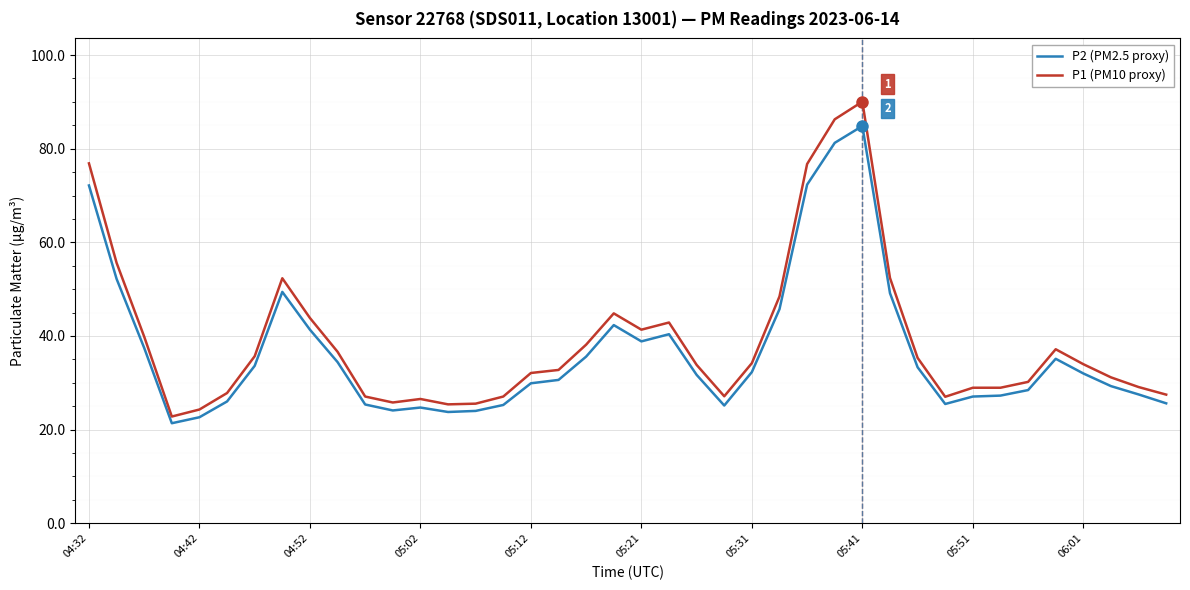

Which series has the largest range (max minus min)?

P1 (PM10 proxy)